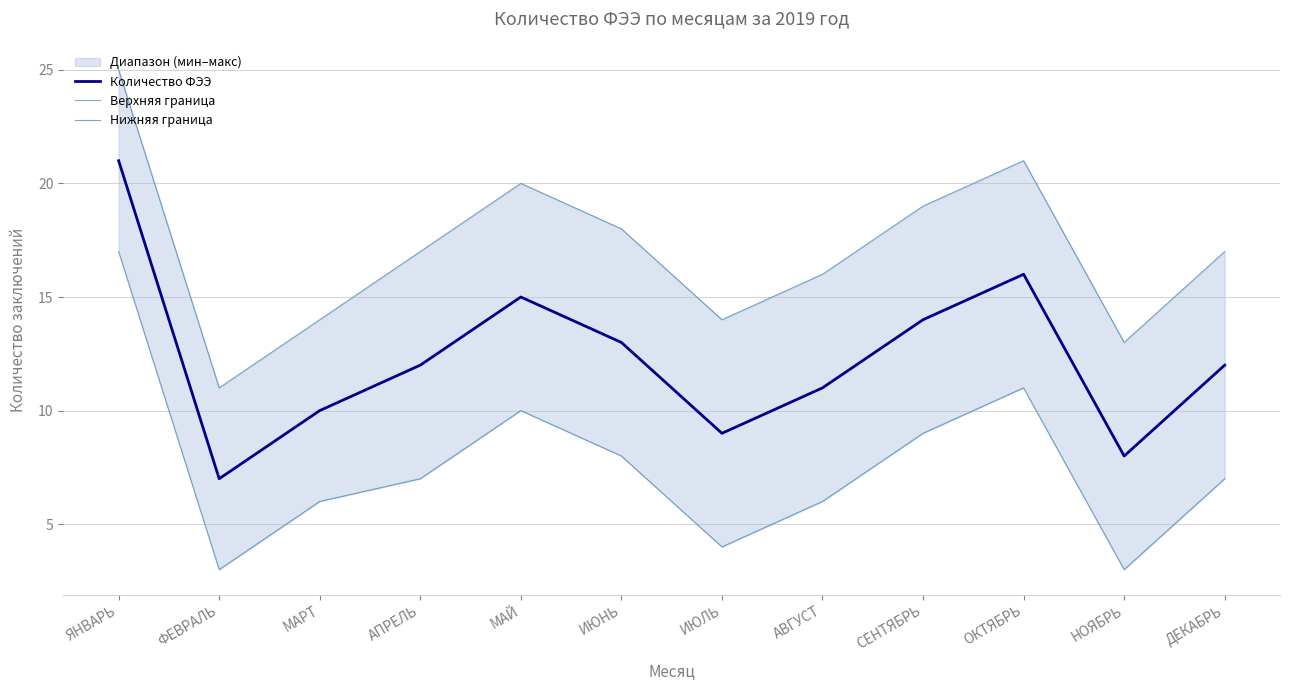

Which series has the widest spread of values?

Количество ФЭЭ